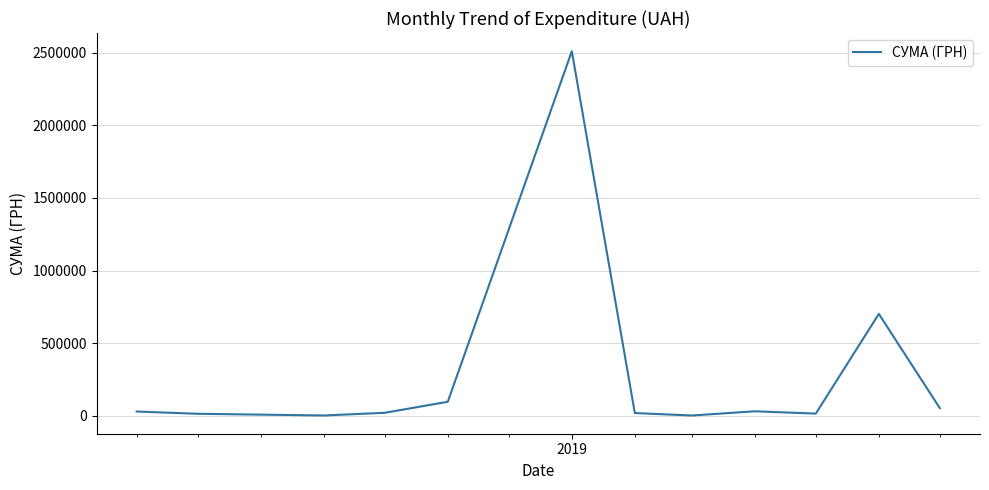

Does the chart have visible grid lines?

Yes